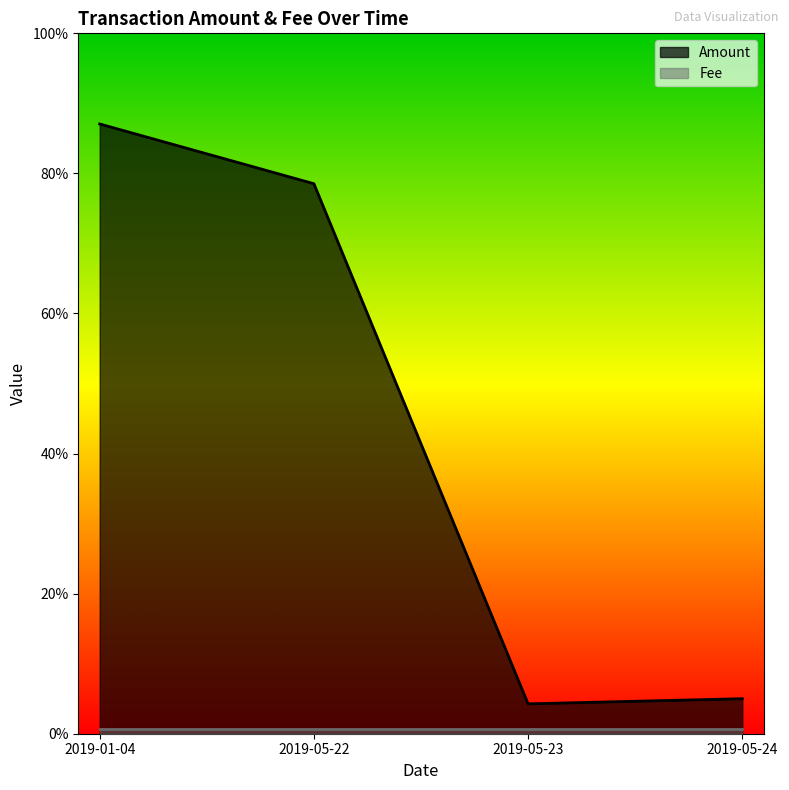

What is the average value?

0.4